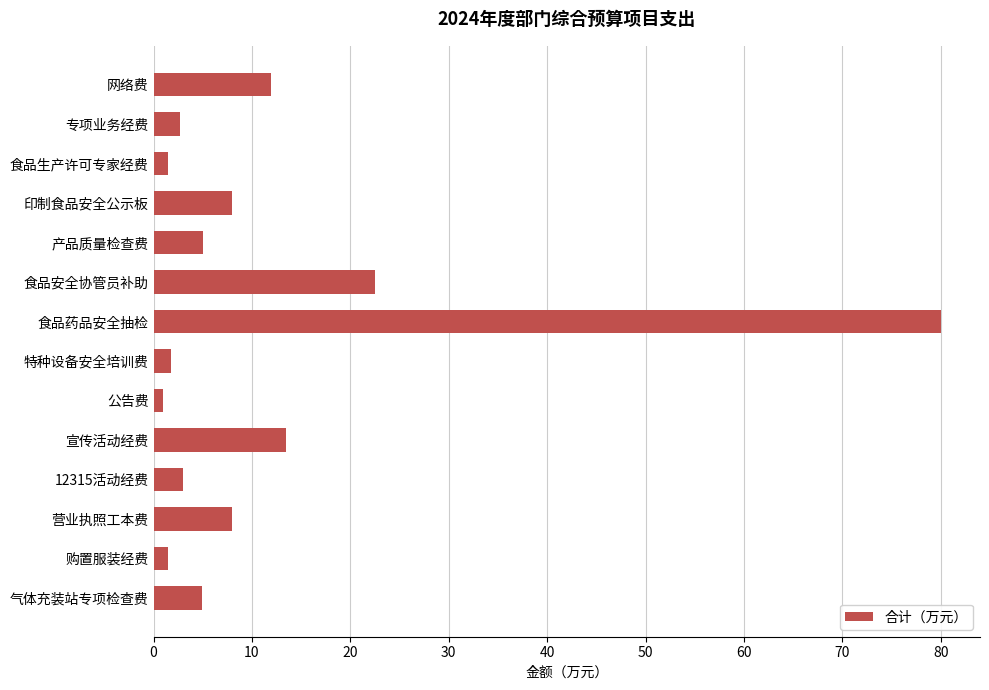

Is it true that the value at 食品药品安全抽检 is 16.7?

False